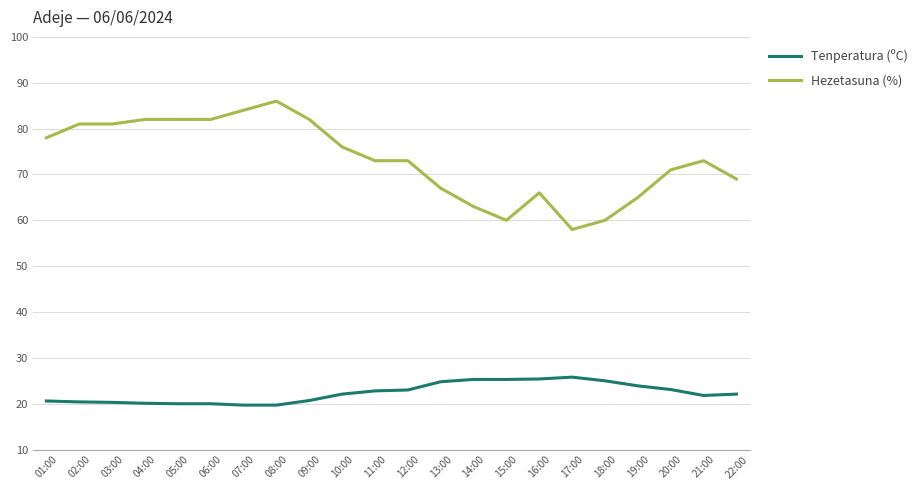

Rank the series at 02:00 from highest to lowest value.

Hezetasuna (%), Tenperatura (ºC)